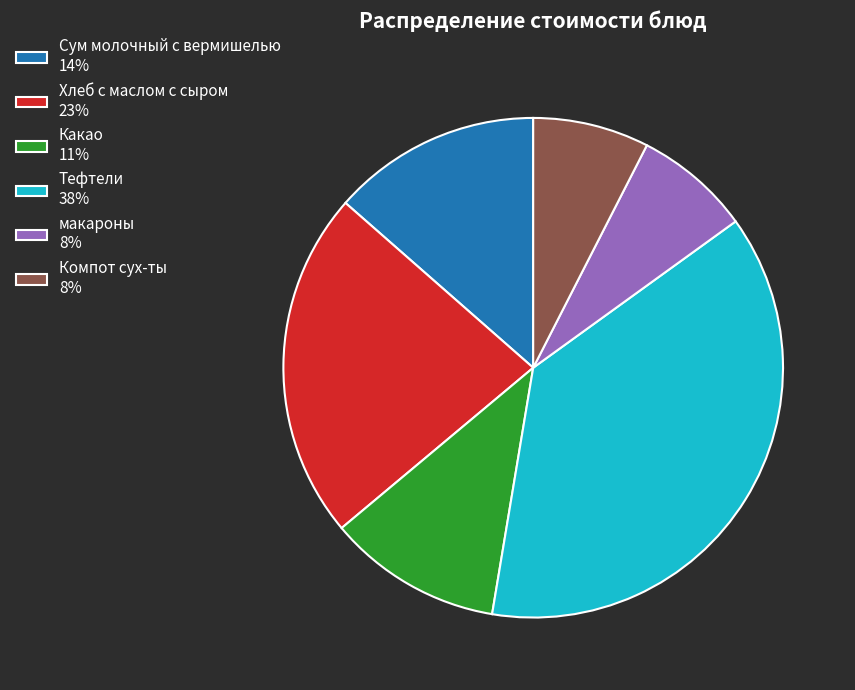

Between Хлеб с маслом с сыром 23% and Сум молочный с вермишелью 14%, which is larger?

Хлеб с маслом с сыром 23%